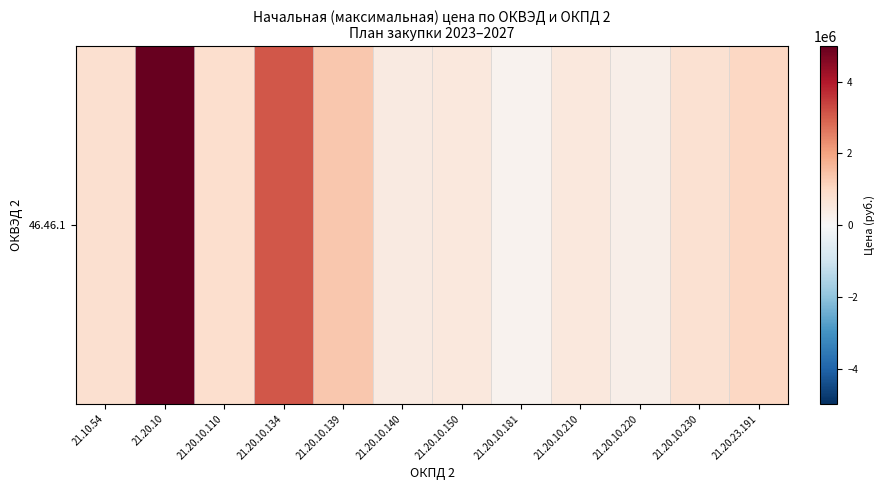

Approximately how many times larger is the value at 21.20.10.110 compared to 21.10.54?

1.0